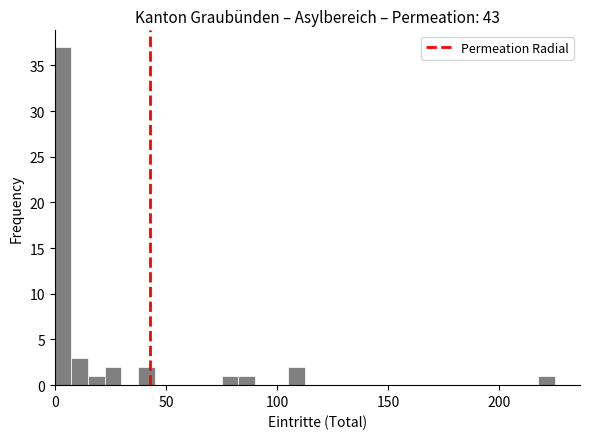

Read against the x-axis, roughly where is the centre of the tallest bar?

5